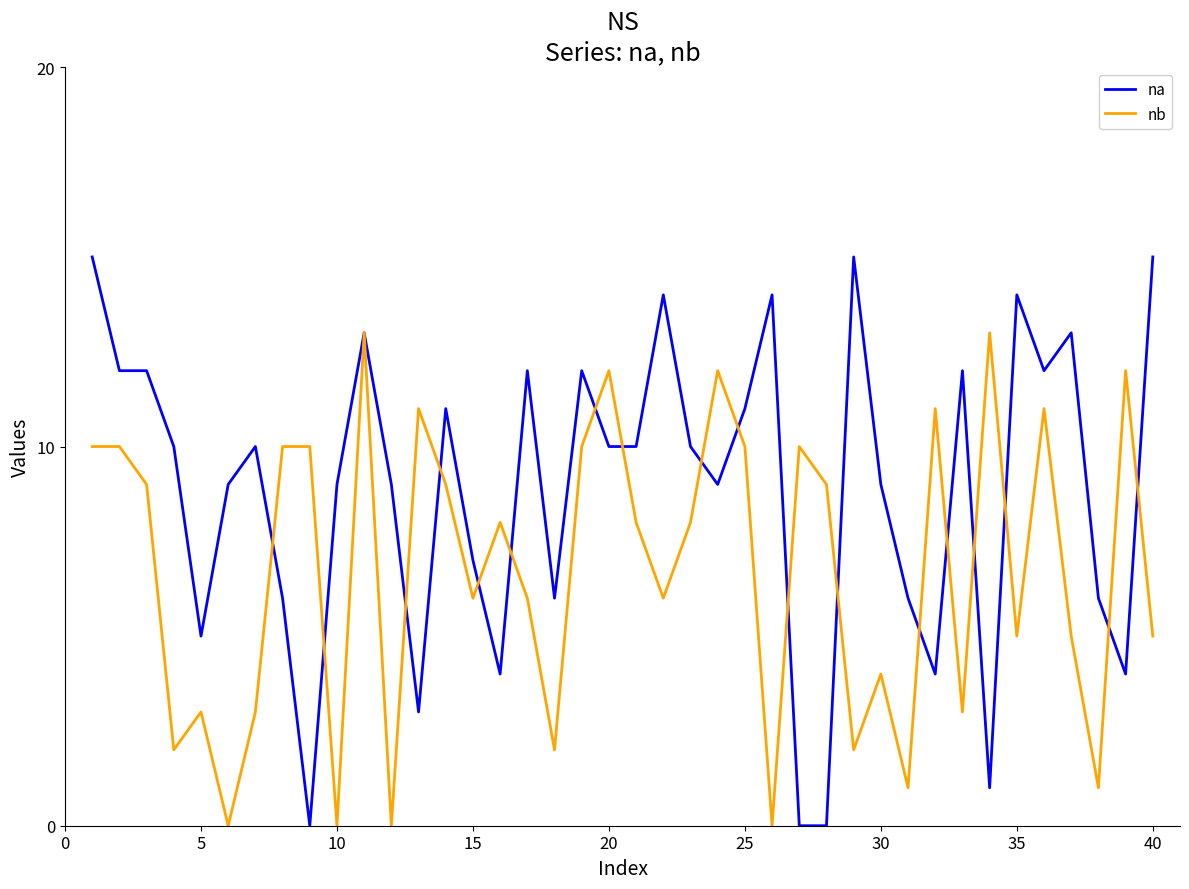

Does the chart have visible grid lines?

No